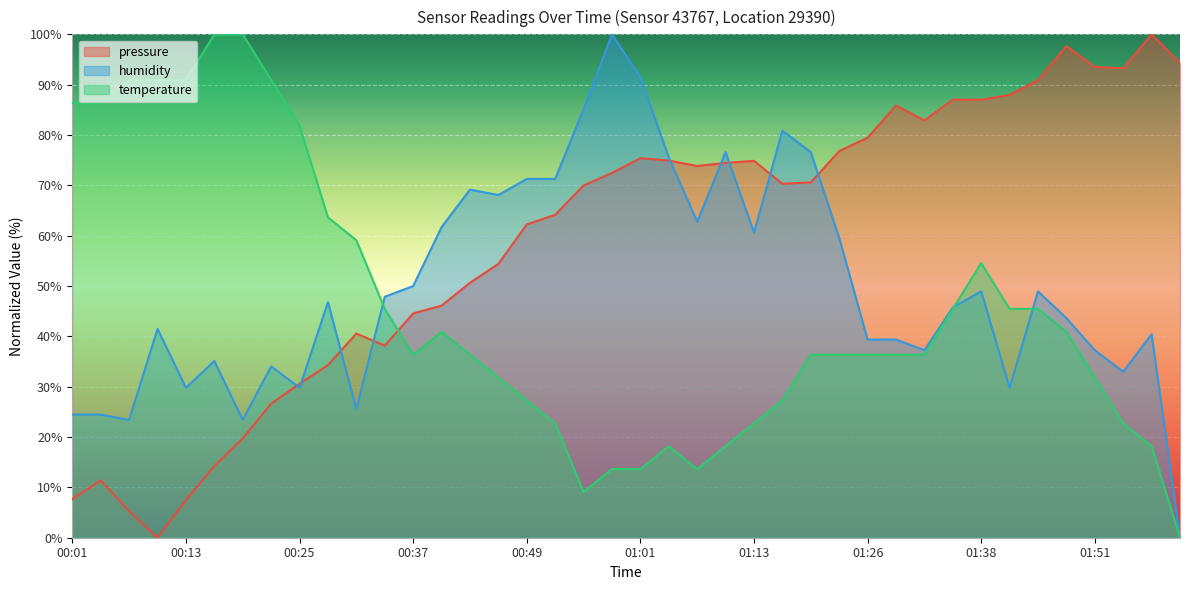

True or false: pressure and temperature intersect in this chart.

True